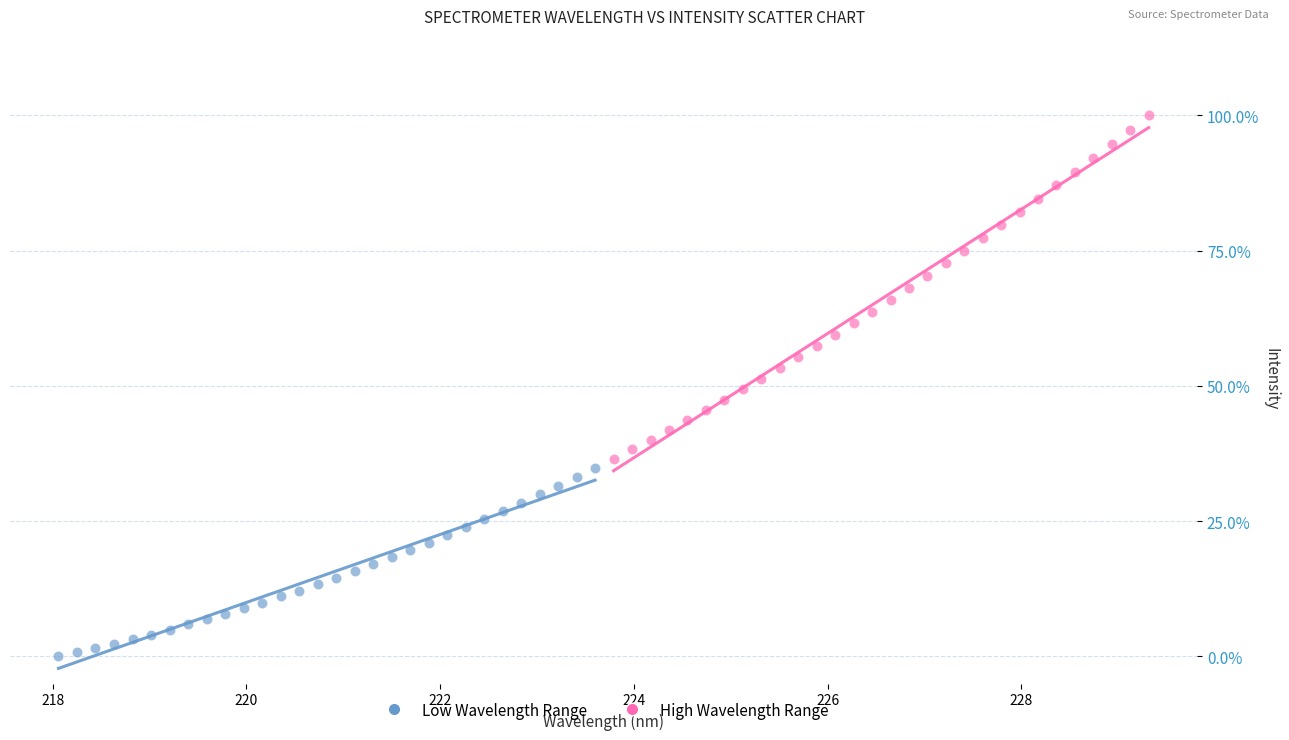

Which series reaches the maximum Y coordinate?

High Wavelength Range